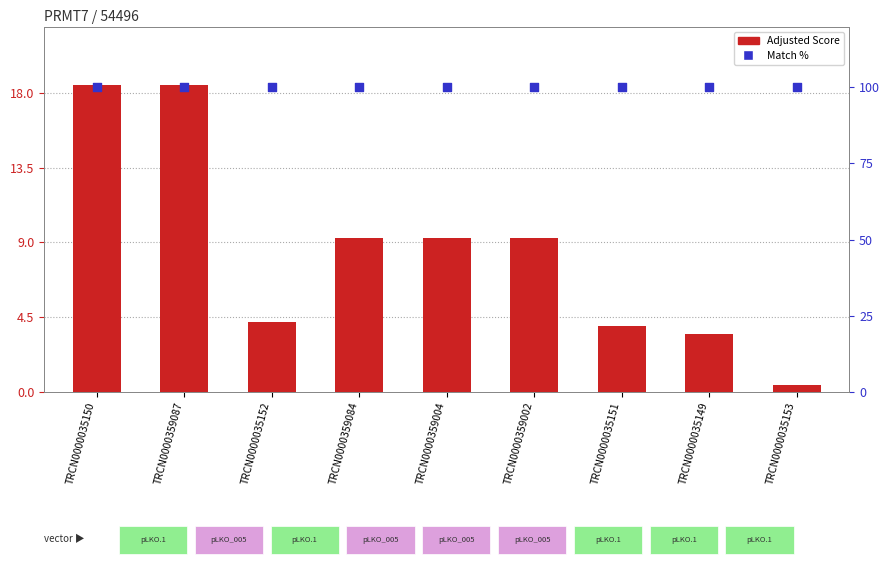

Which series contains the highest Y value?

Match %